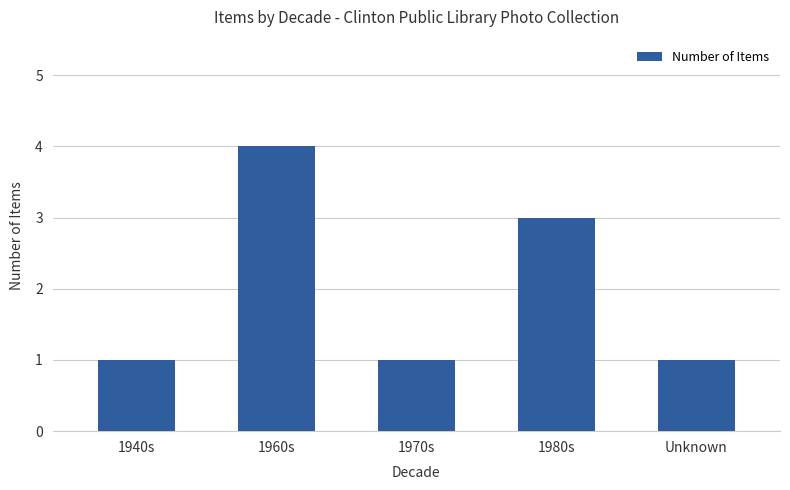

True or false: the data shows 1 at 1940s.

True